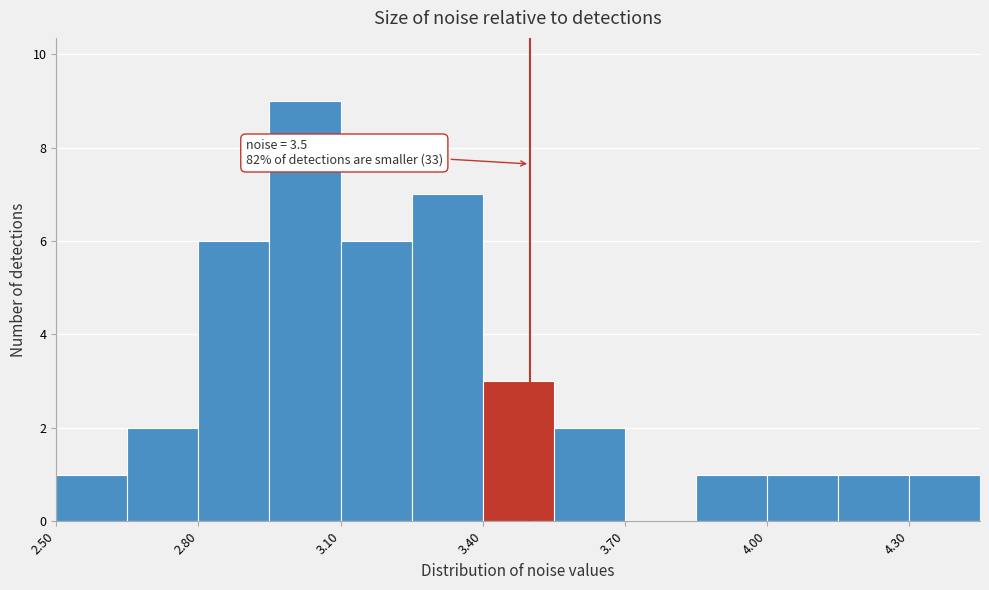

Read against the x-axis, roughly where is the centre of the tallest bar?

3.05